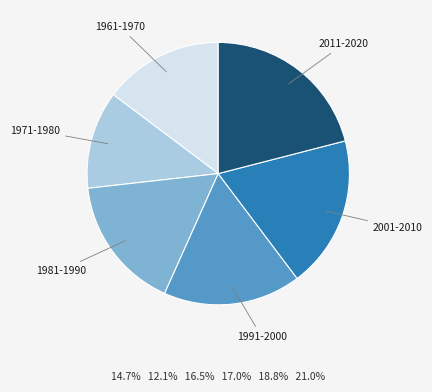

Is there a majority slice in this chart?

No